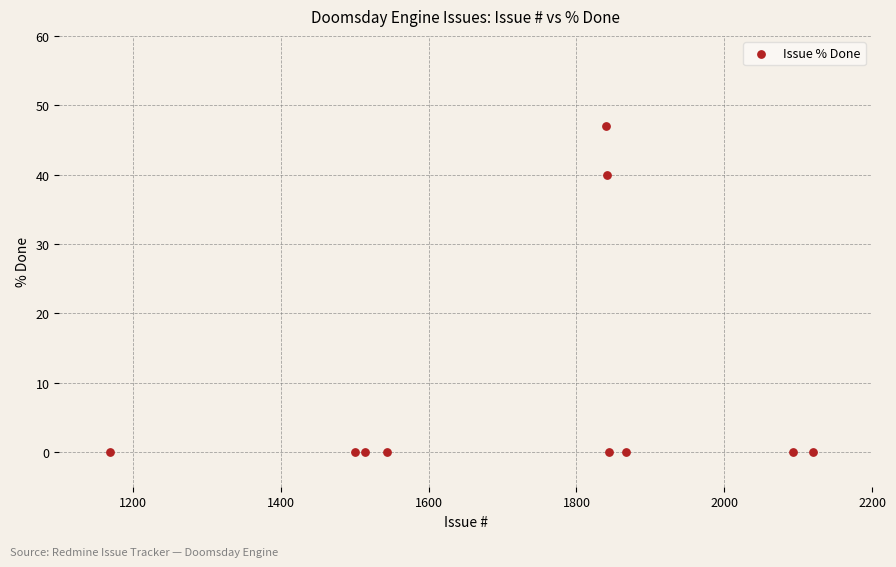

What is the range of Y values (max minus min)?

47